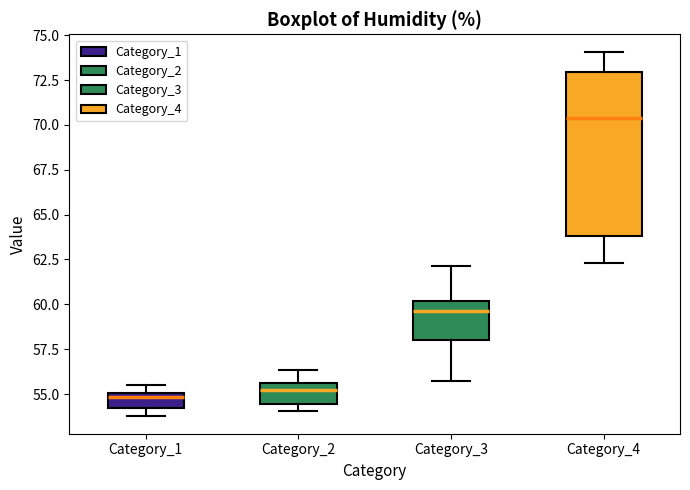

Which box's median line is the highest?

Category_4